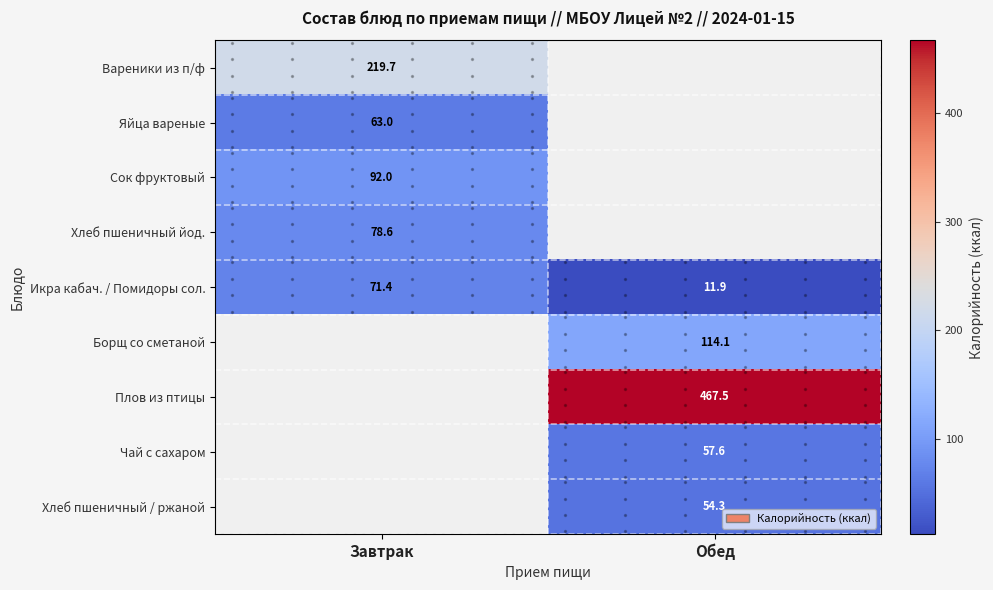

What is the sum of the Икра кабач. / Помидоры сол. values at Завтрак and Обед?

83.3